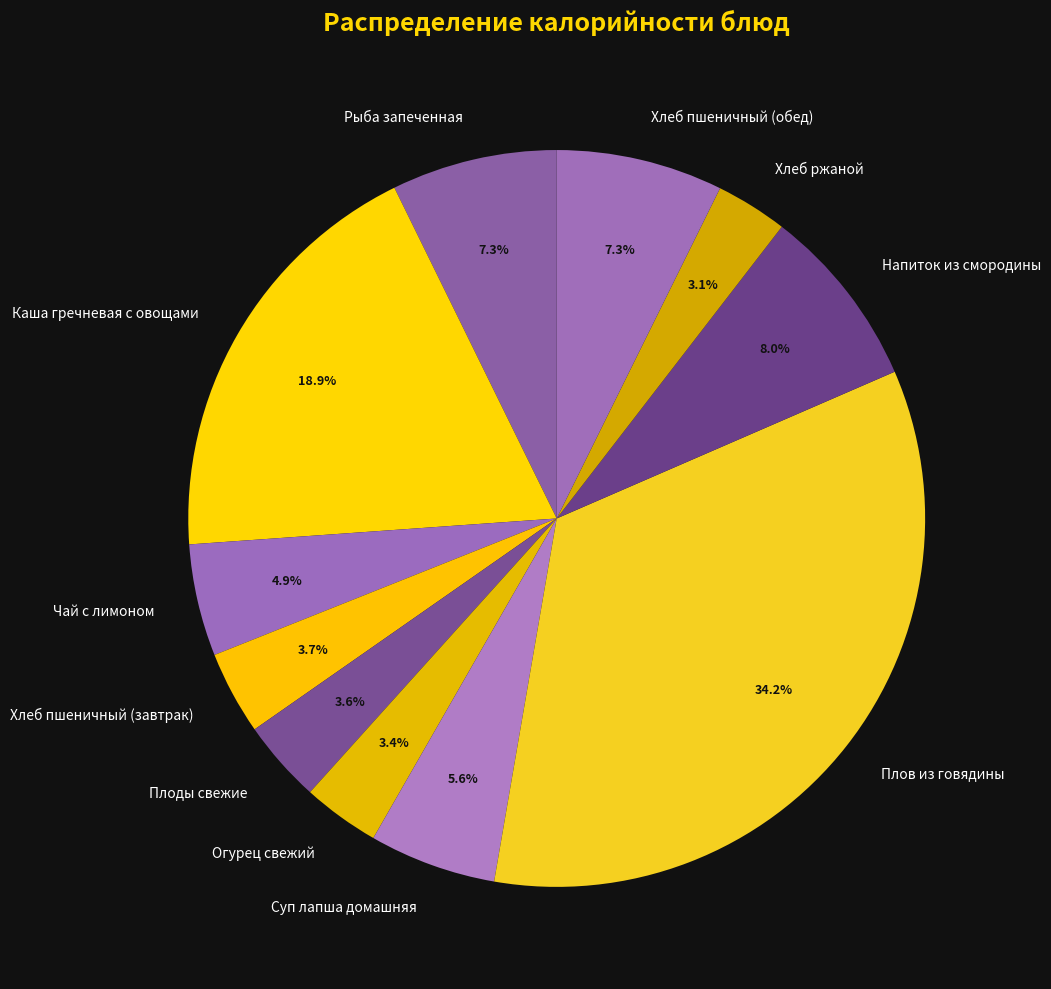

Does Хлеб ржаной represent more than half of the total?

No